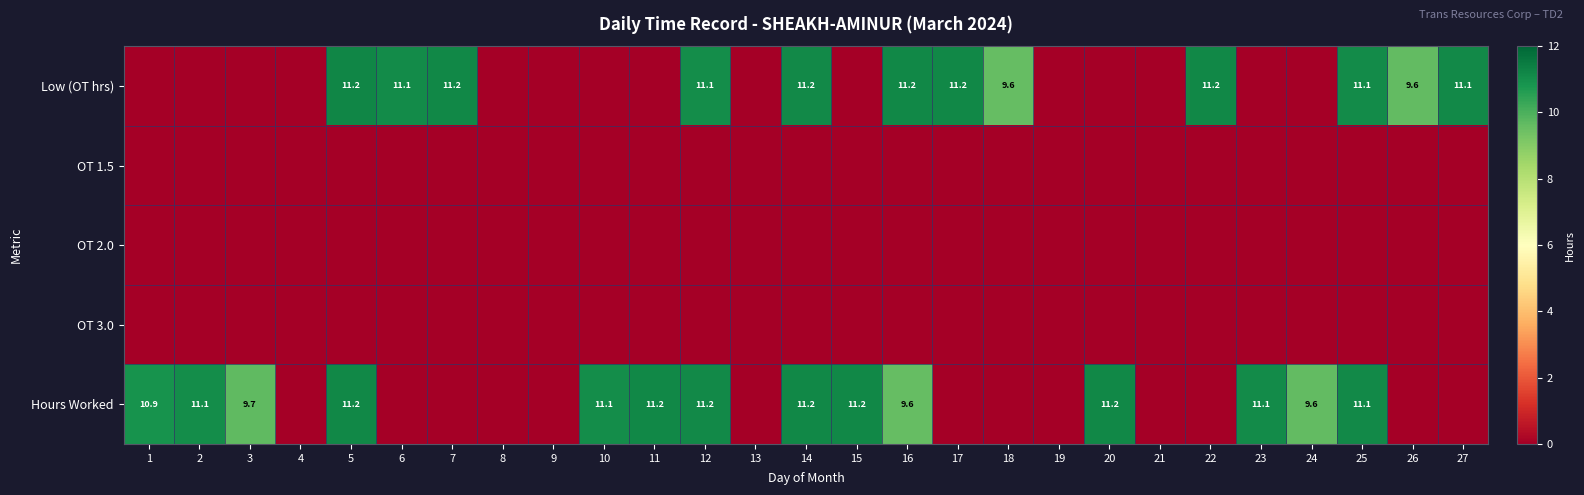

Is it true that Low (OT hrs) equals 11.2 at 17?

True